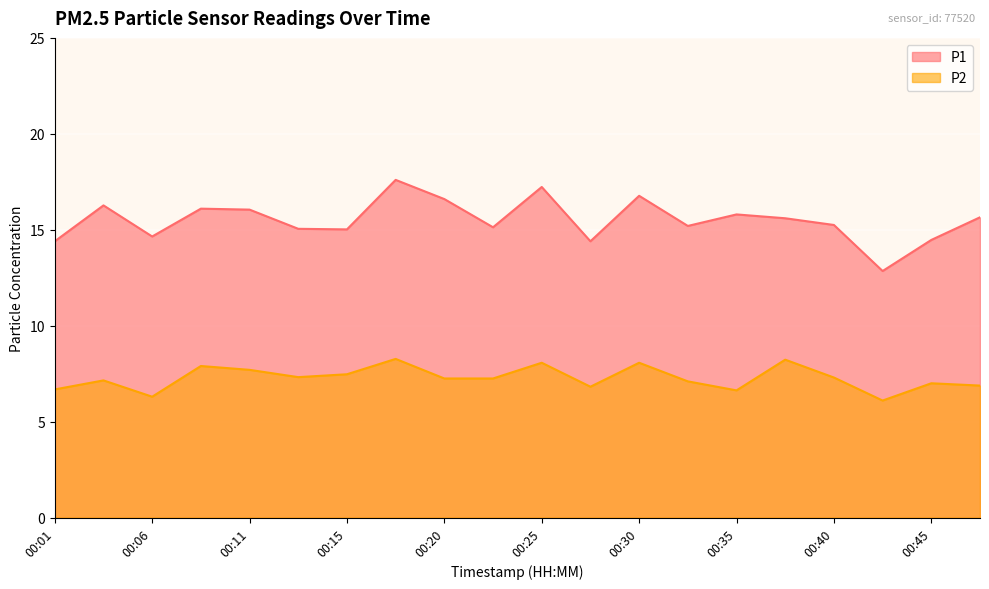

Is it true that P1 equals 23.1 at 00:30?

False